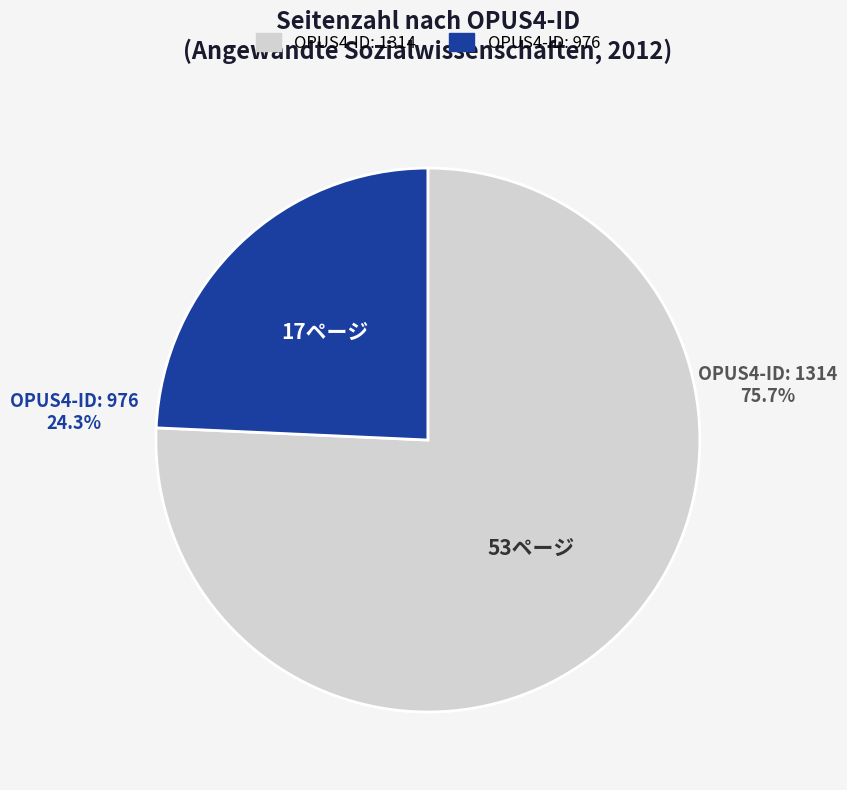

Is there a majority slice in this chart?

Yes